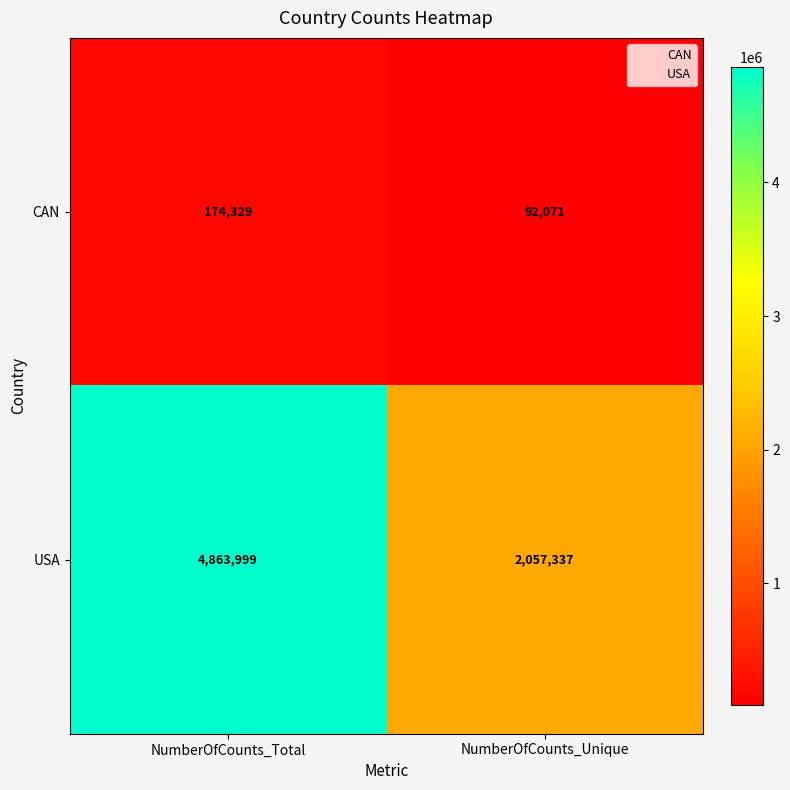

What is the difference between the highest and lowest values at NumberOfCounts_Unique?

1965266